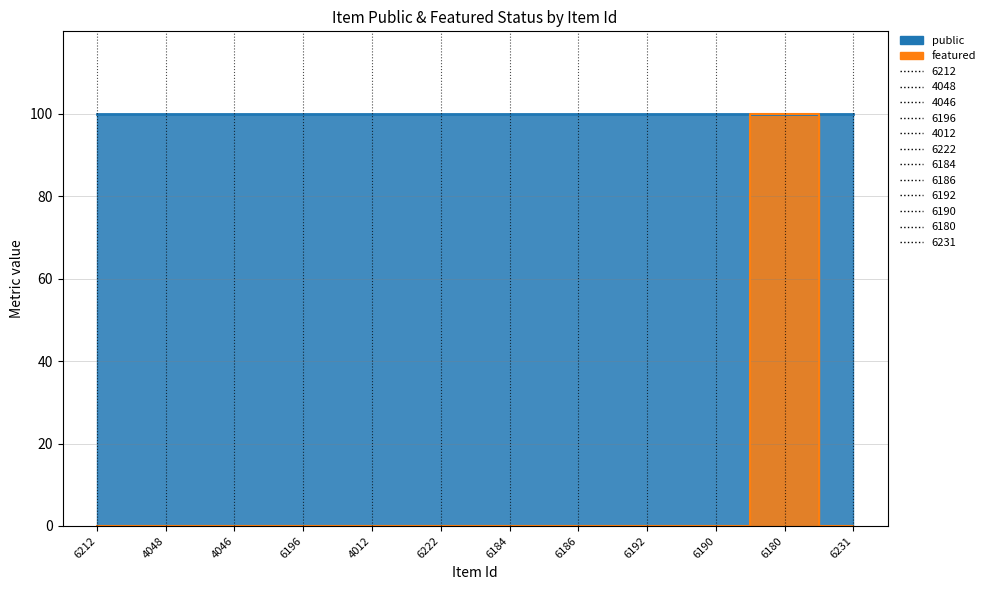

Reading left to right, extract all data points from this chart.

0	0	0	0	0	0	0	0	0	0	100	0